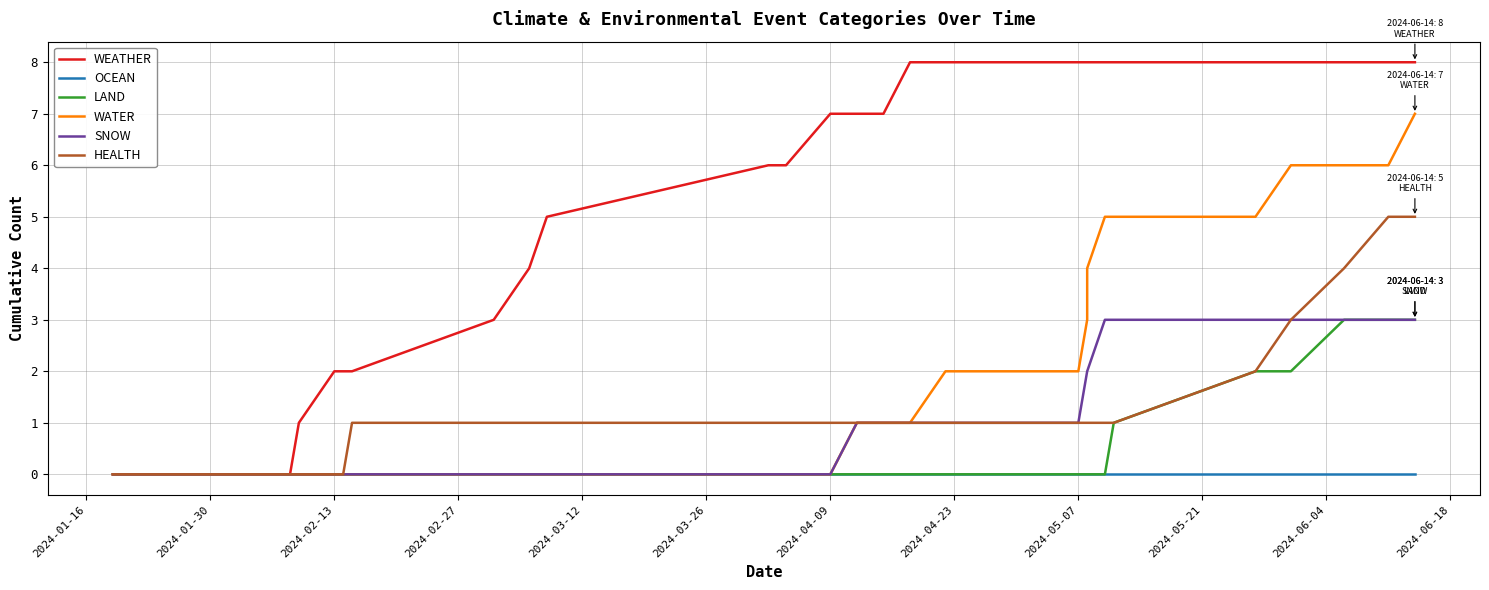

What is the greatest value displayed?

8